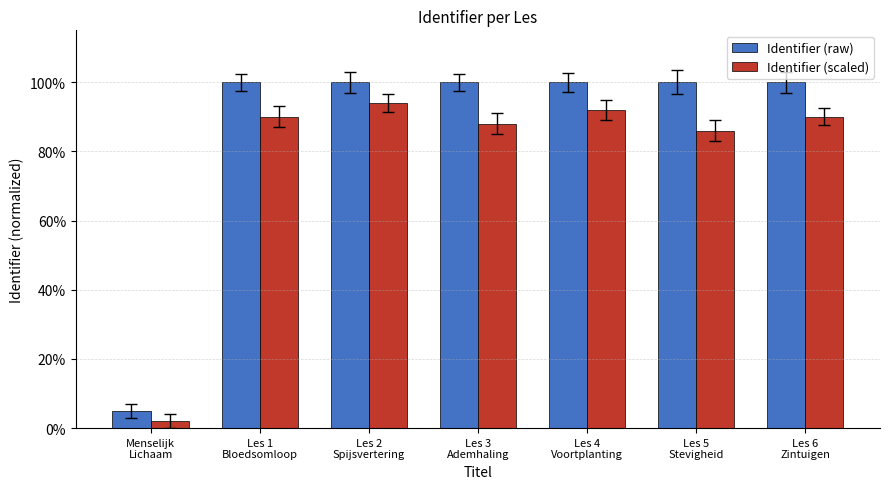

Is it true that Identifier (raw) equals 1.0 at Les 2
Spijsvertering?

True